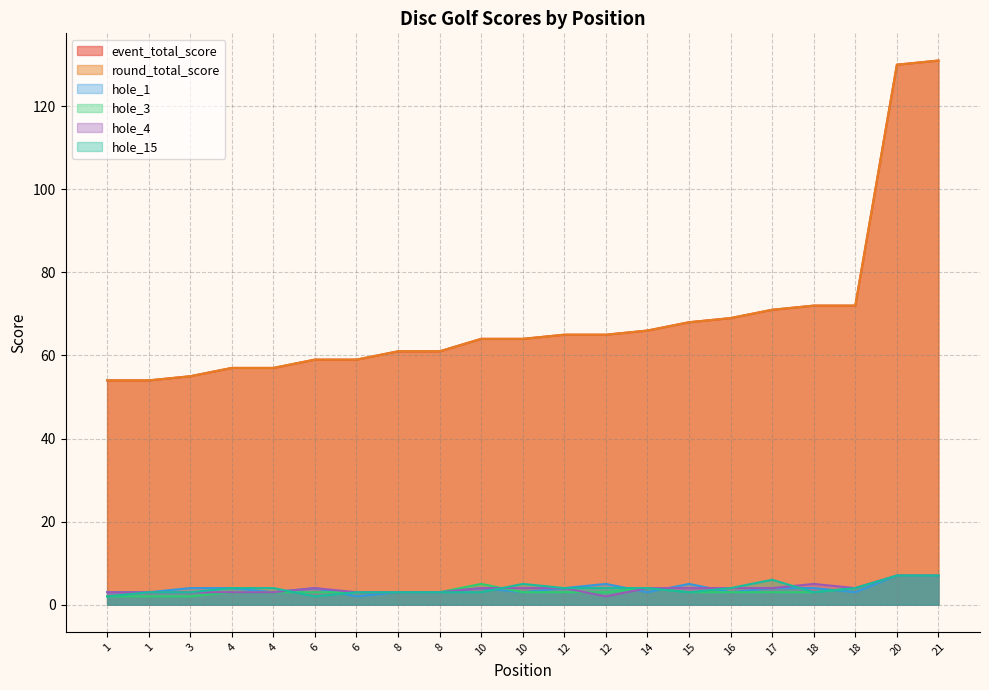

What is the value of the event_total_score point at the 3rd from the left?

55